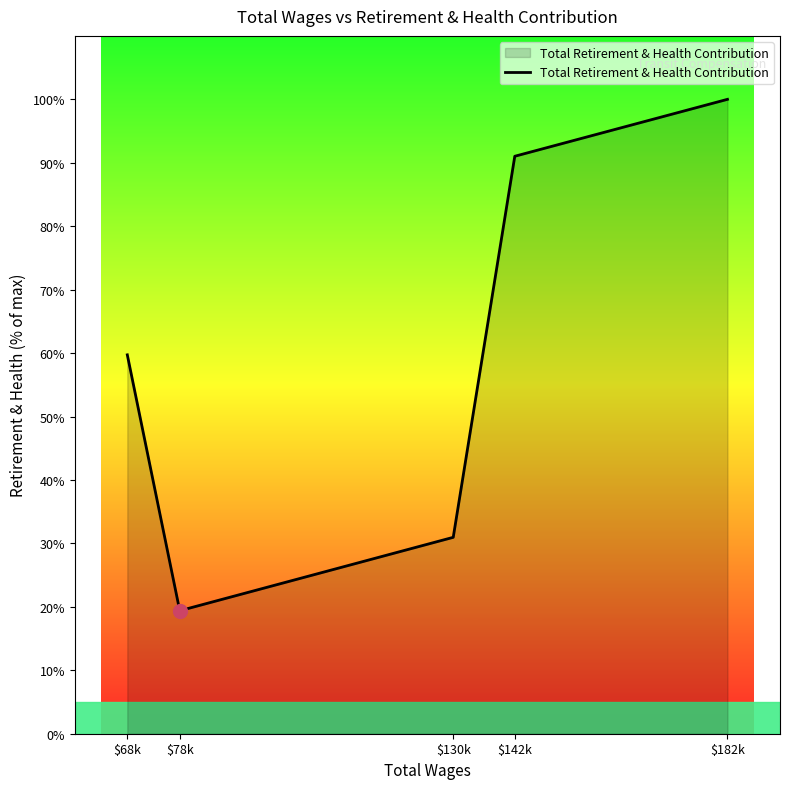

The chart shows a value of 8.9 at $78k. True or false?

False